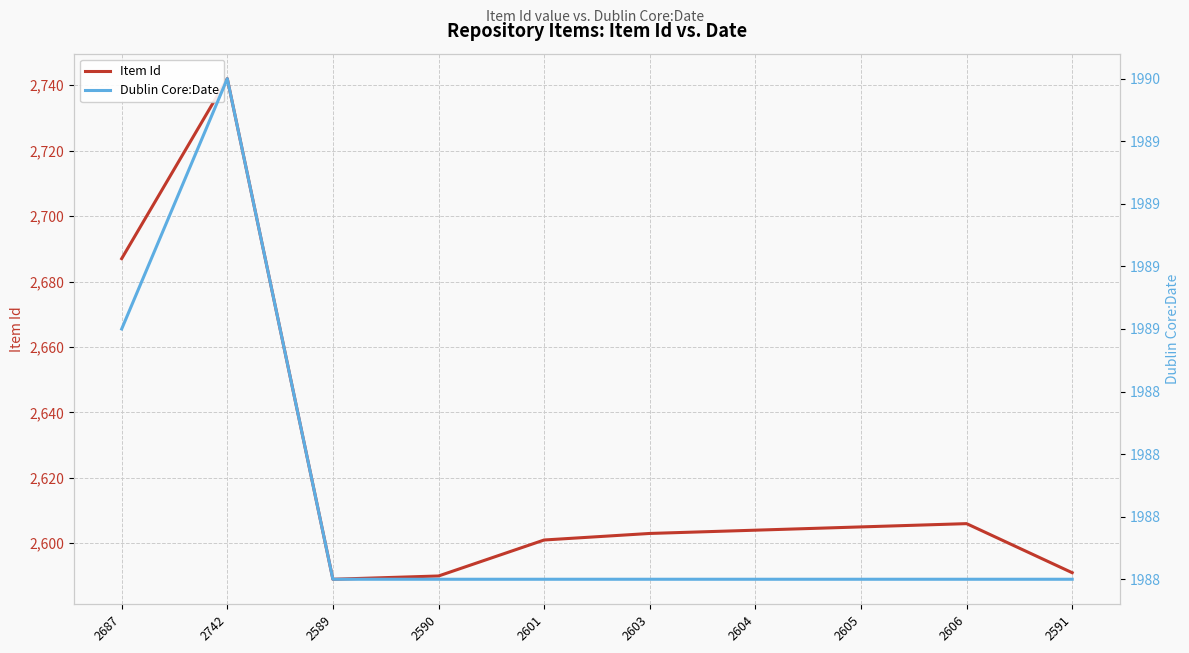

Reading right to left, list all the values displayed in this chart.

Item Id: 2591=2591	2606=2606	2605=2605	2604=2604	2603=2603	2601=2601	2590=2590	2589=2589	2742=2742	2687=2687
Dublin Core:Date: 2591=1988	2606=1988	2605=1988	2604=1988	2603=1988	2601=1988	2590=1988	2589=1988	2742=1990	2687=1989